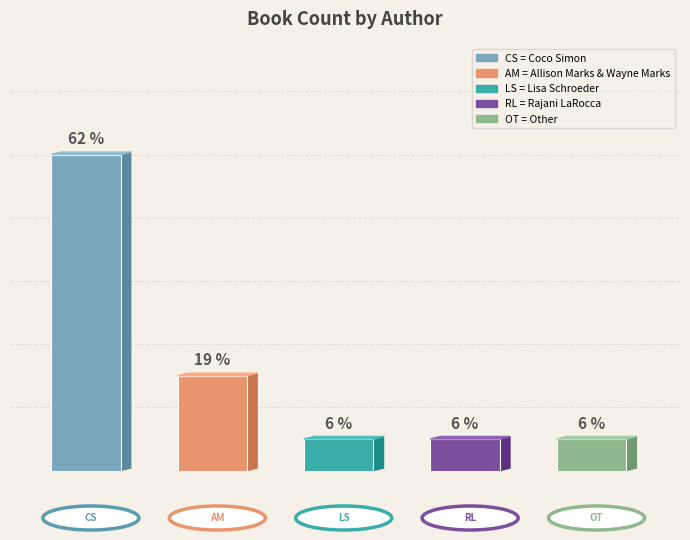

Does the chart contain any negative values?

No